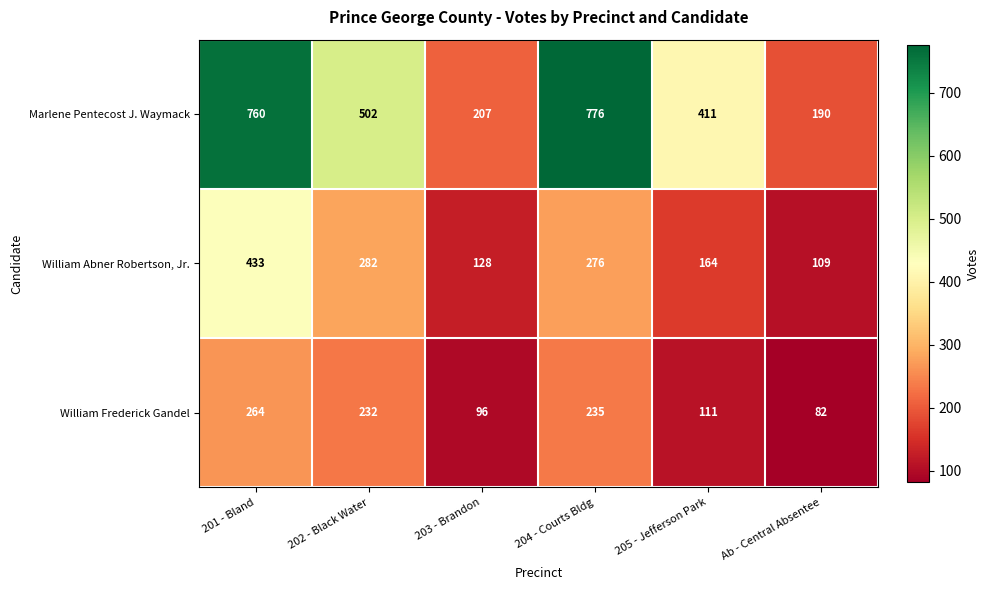

At which label is Marlene Pentecost J. Waymack closest to 483?

202 - Black Water